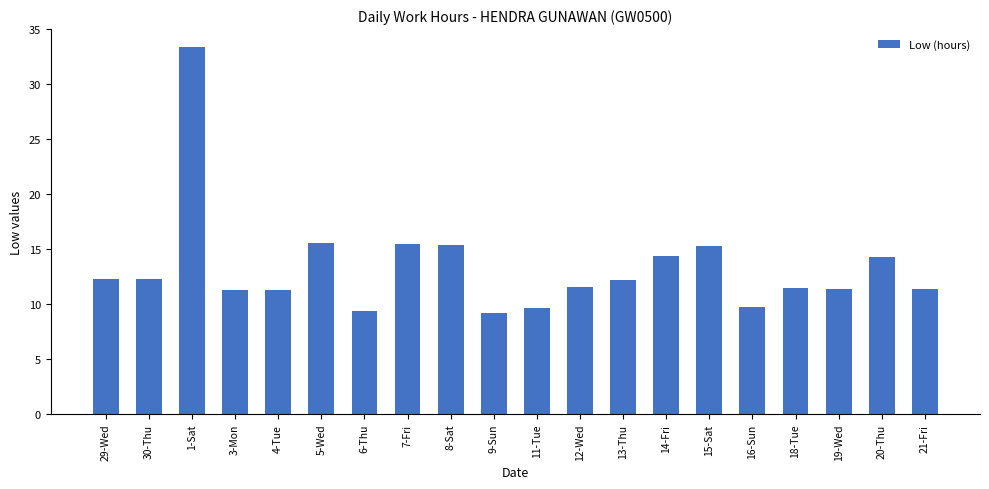

What is the greatest value displayed?

33.3